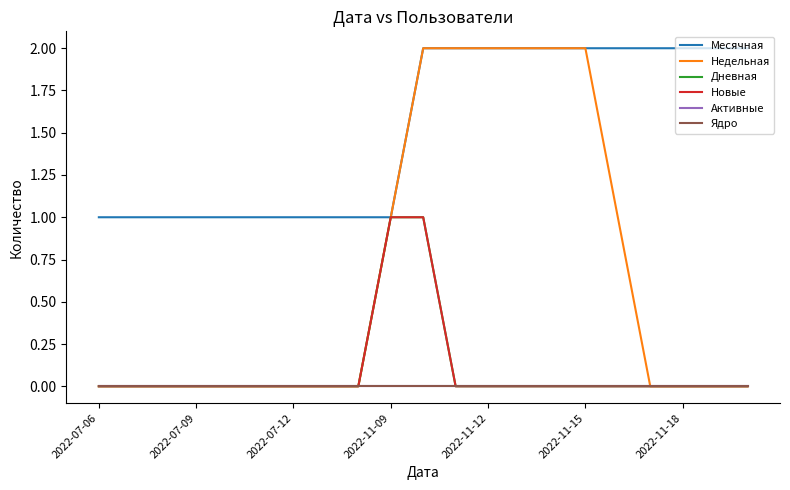

Does the chart display data point markers on the line(s)?

No